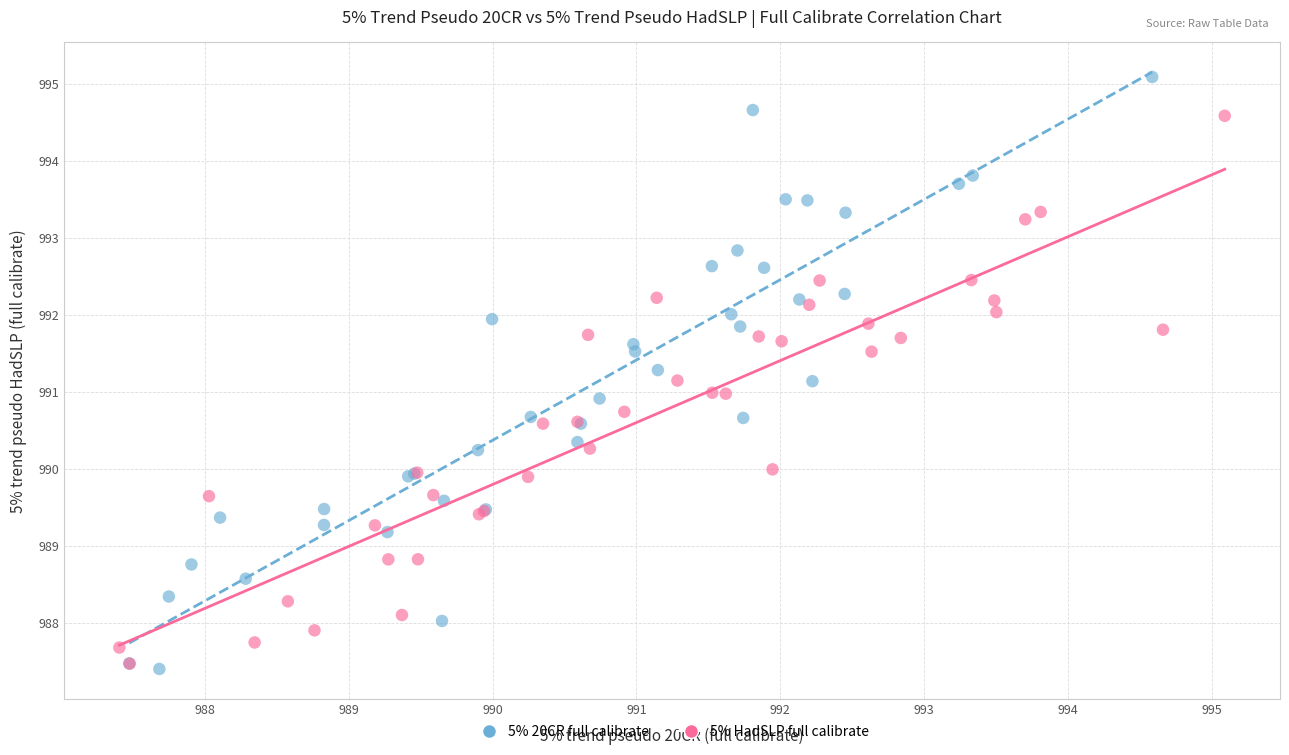

What are all the series names shown in the legend?

5% 20CR full calibrate, 5% HadSLP full calibrate